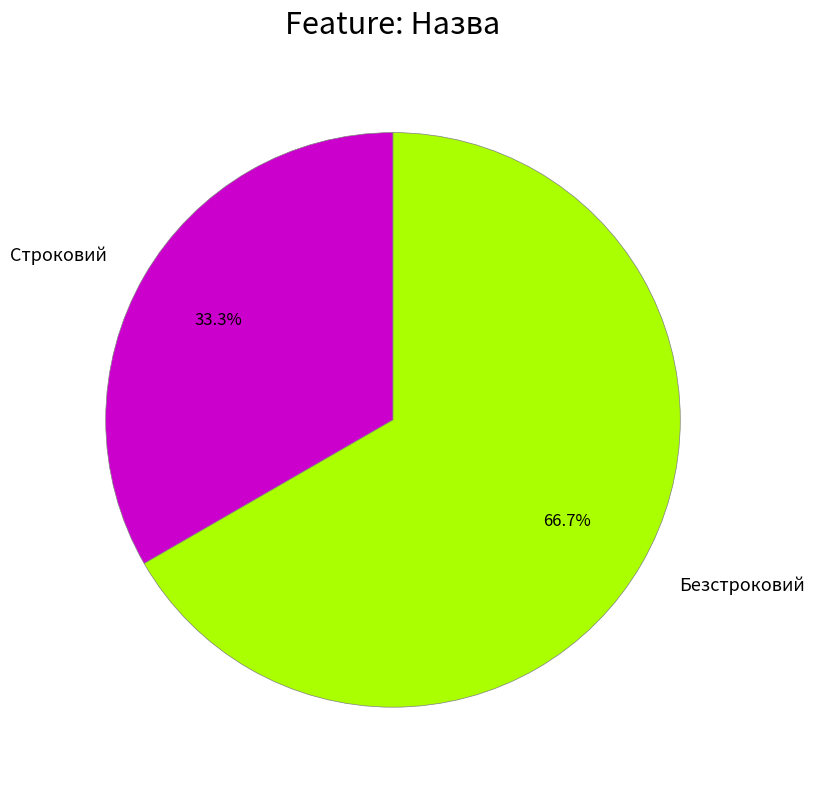

To the nearest percent, what is the combined percentage of Безстроковий and Строковий?

100%